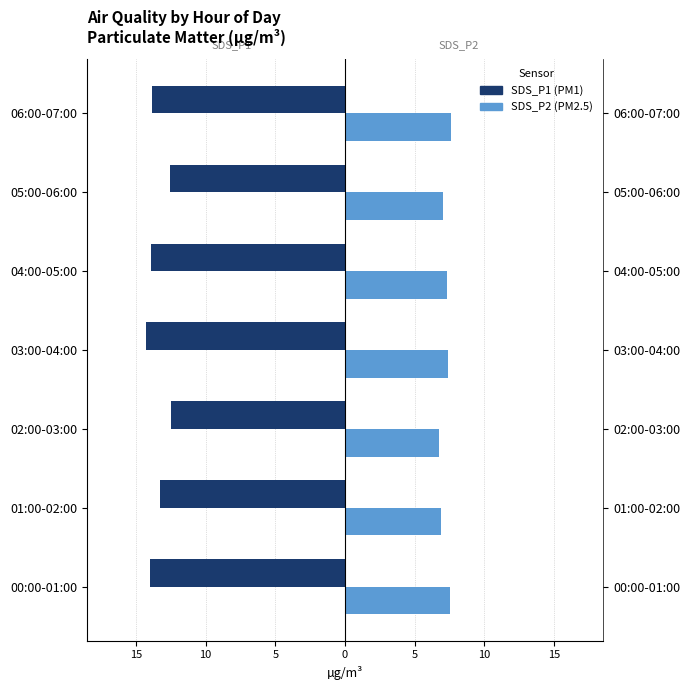

Is it true that SDS_P2 equals 8.9 at 01:00-02:00?

False